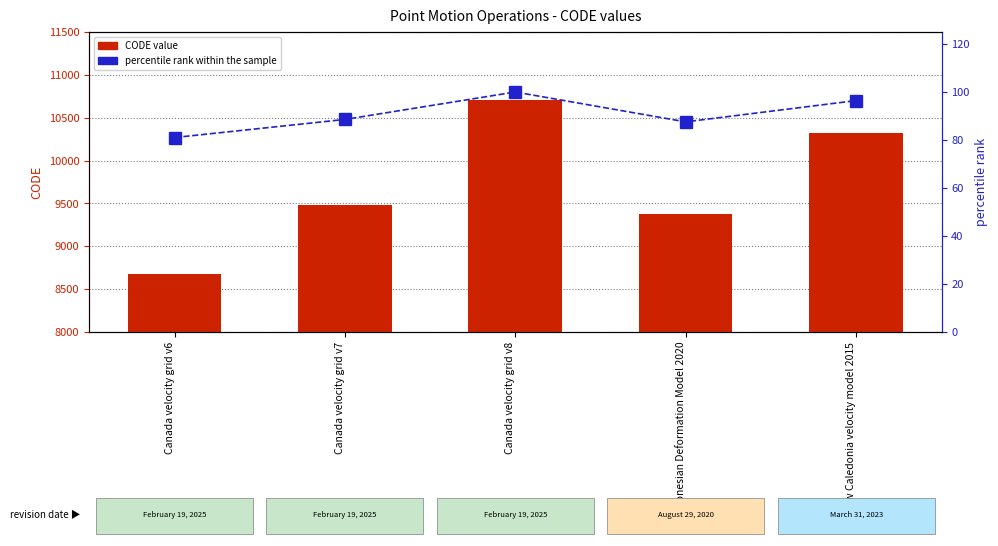

At which label is CODE value closest to 9691?

Canada velocity grid v7